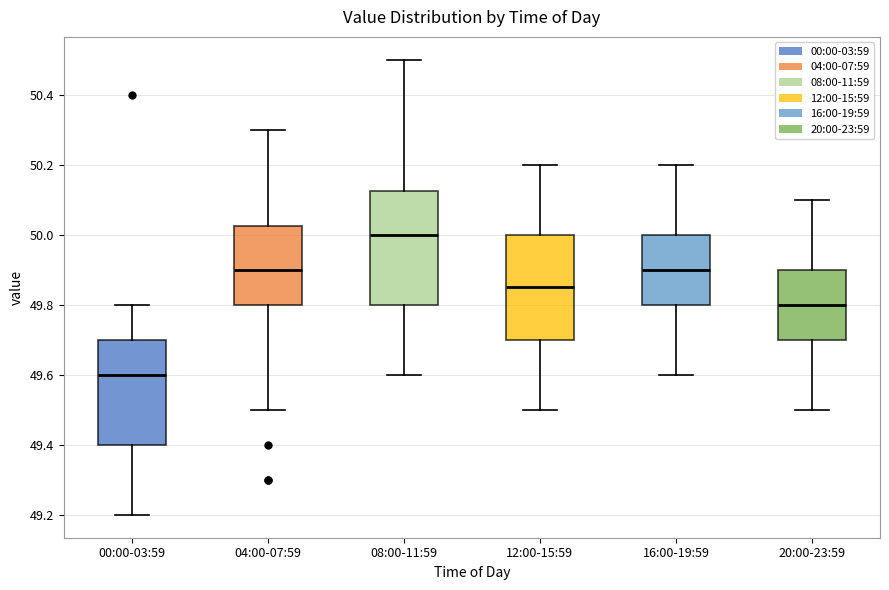

Reading left to right, read every box against the y-axis: the position of its median line, the range the box covers, and the ends of its whiskers. The values are not printed on the chart, so give them approximately, as read against the axis.

00:00-03:59: median 49.60, box 49.40 to 49.70, whiskers 49.20 to 49.80
04:00-07:59: median 49.90, box 49.80 to 50.02, whiskers 49.50 to 50.30
08:00-11:59: median 50.00, box 49.80 to 50.12, whiskers 49.60 to 50.50
12:00-15:59: median 49.86, box 49.70 to 50.00, whiskers 49.50 to 50.20
16:00-19:59: median 49.90, box 49.80 to 50.00, whiskers 49.60 to 50.20
20:00-23:59: median 49.80, box 49.70 to 49.90, whiskers 49.50 to 50.10